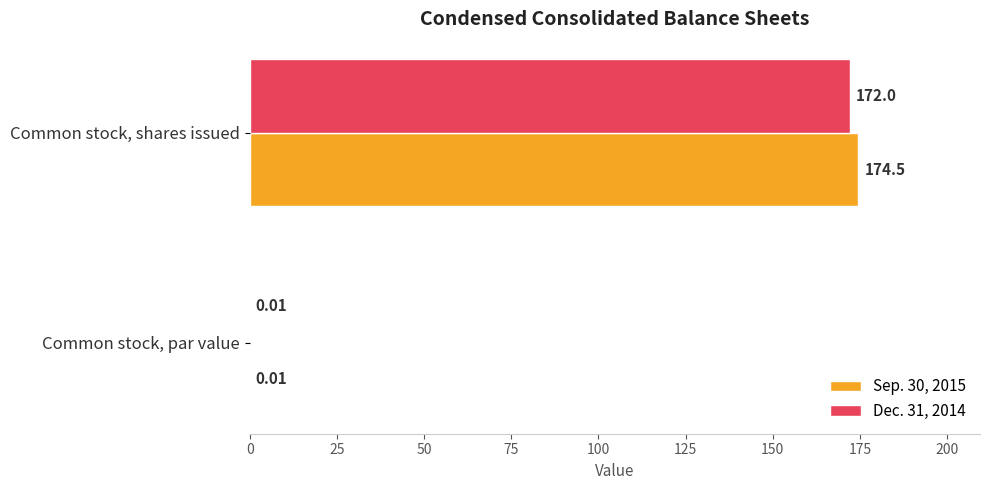

At which category is the sum across all series the highest?

Common stock, shares issued